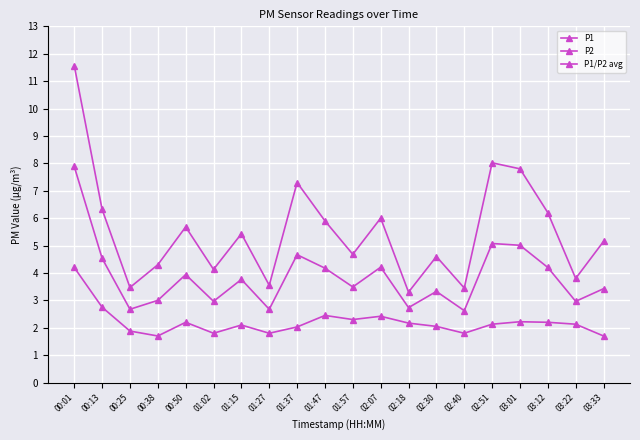

Where is P2 nearest to the value 2?

01:37